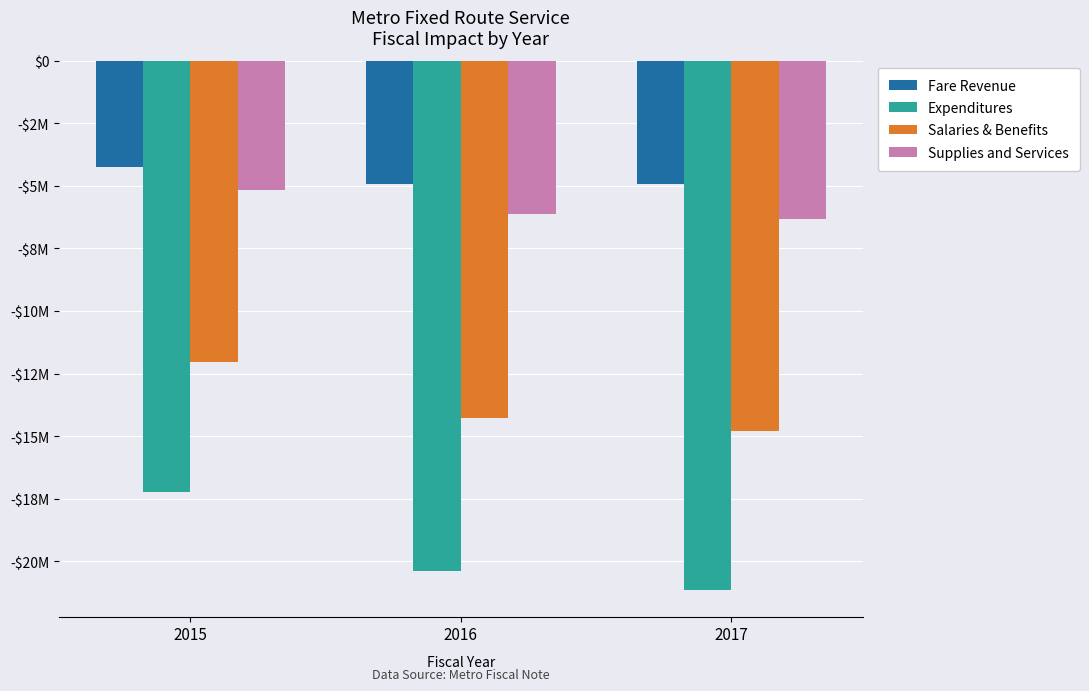

Rank the series at 2017 from highest to lowest value.

Fare Revenue, Supplies and Services, Salaries & Benefits, Expenditures